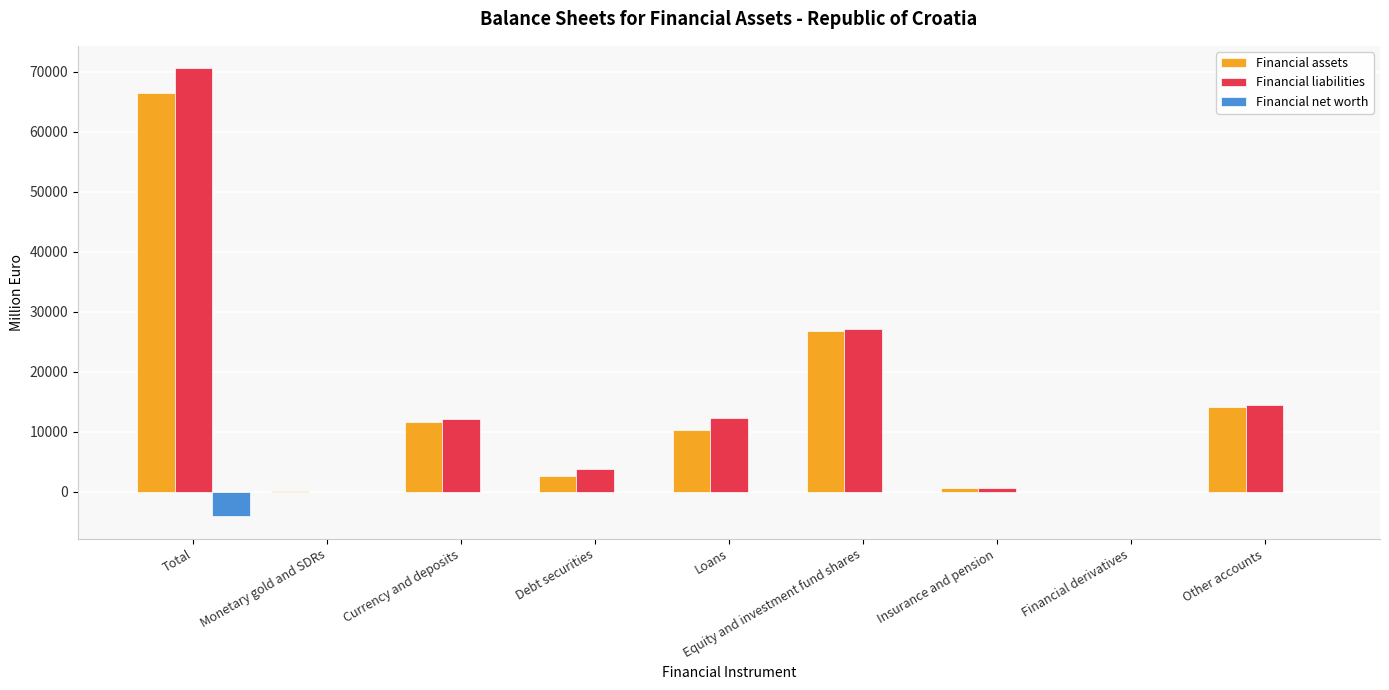

True or false: Financial liabilities has a value of 106990.5 at Total.

False